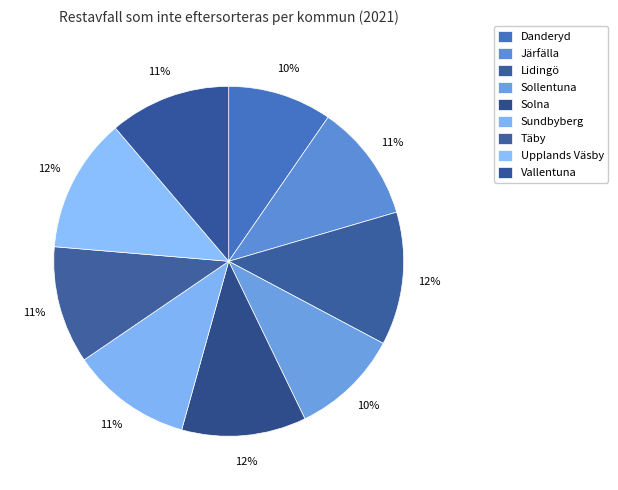

Is it true that Solna is 25% of the pie?

False